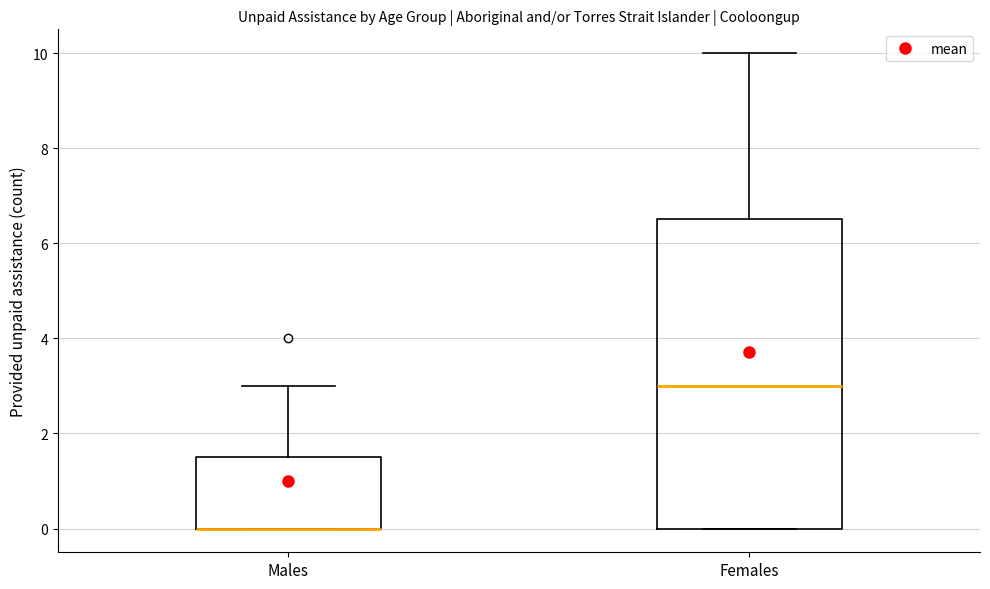

Reading left to right, transcribe this box plot: for each box, give where its median line is, the range the box spans, and where its two whiskers end, as read against the y-axis. The values are not printed on the chart, so give them approximately, as read against the axis.

Males: median 0.0 (drawn on the box's lower edge), box 0.0 to 1.6, whiskers 0.0 to 3.0
Females: median 3.0, box 0.0 to 6.6, whiskers 0.0 to 10.0